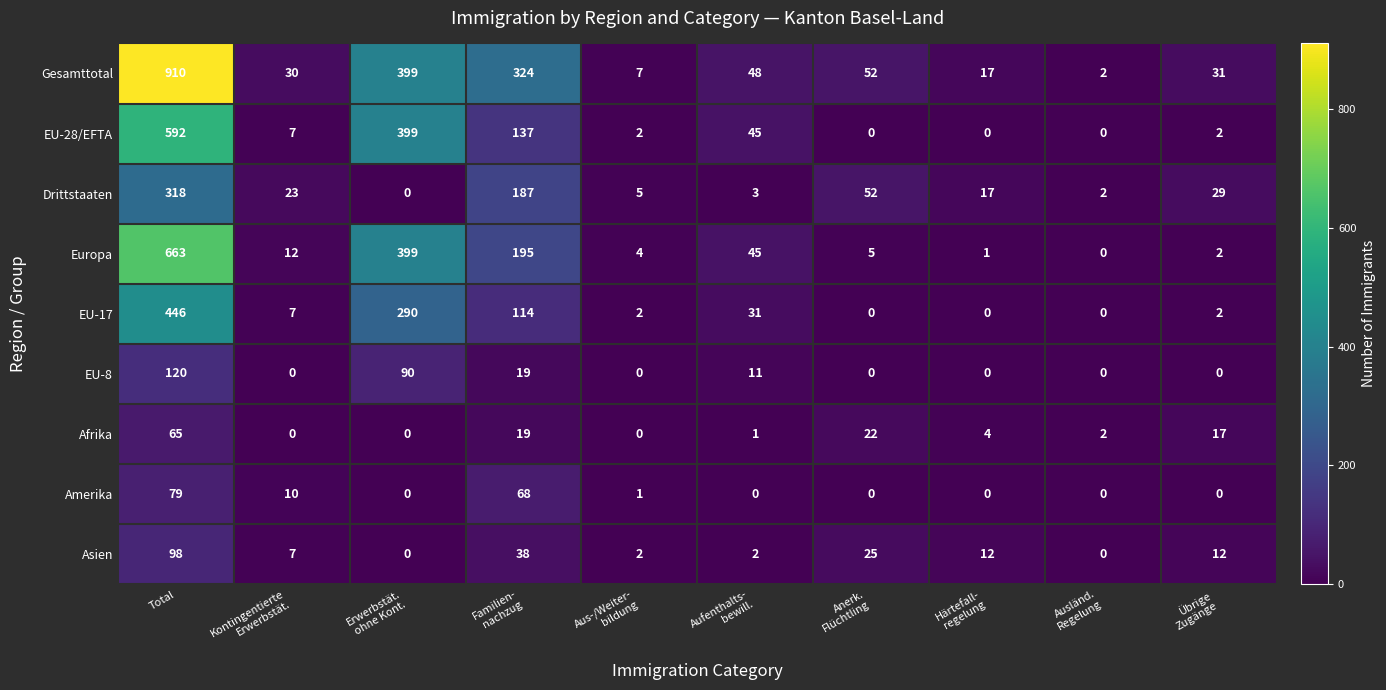

Count the number of categories in the chart.

10